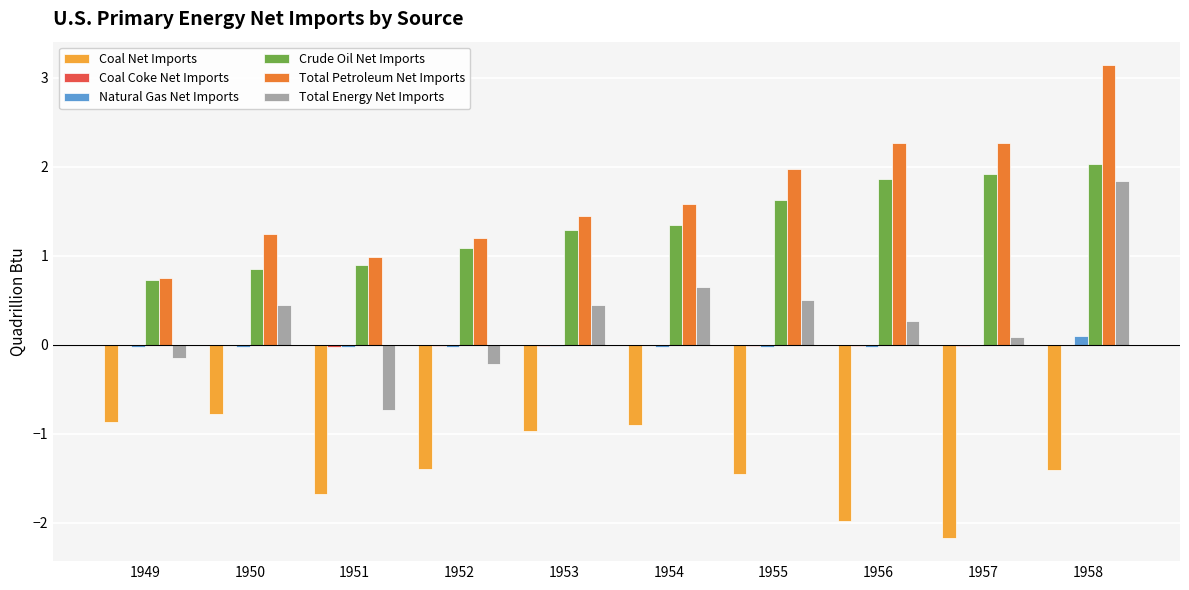

Which category has the highest value across all series?

1958